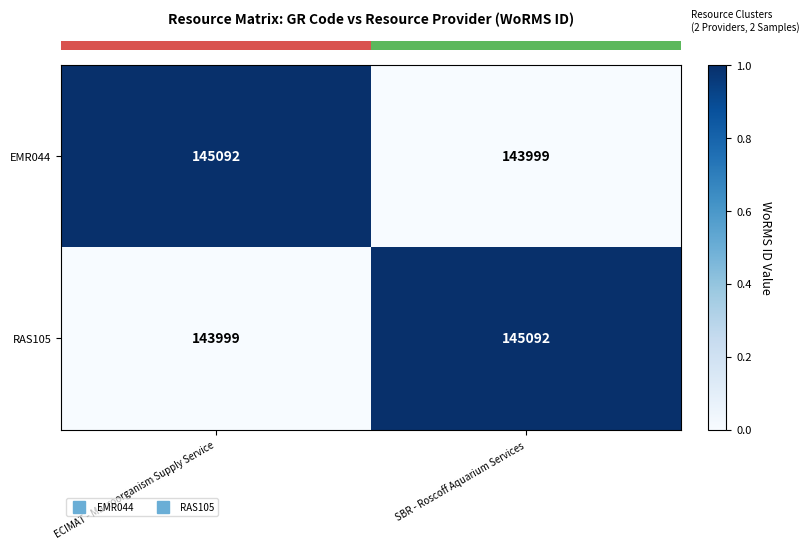

What is the spread (max minus min) of values at ECIMAT - Macroorganism Supply Service?

1093